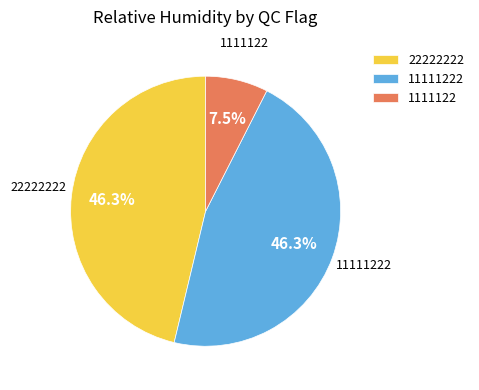

Is 1111122 the majority of the pie?

No